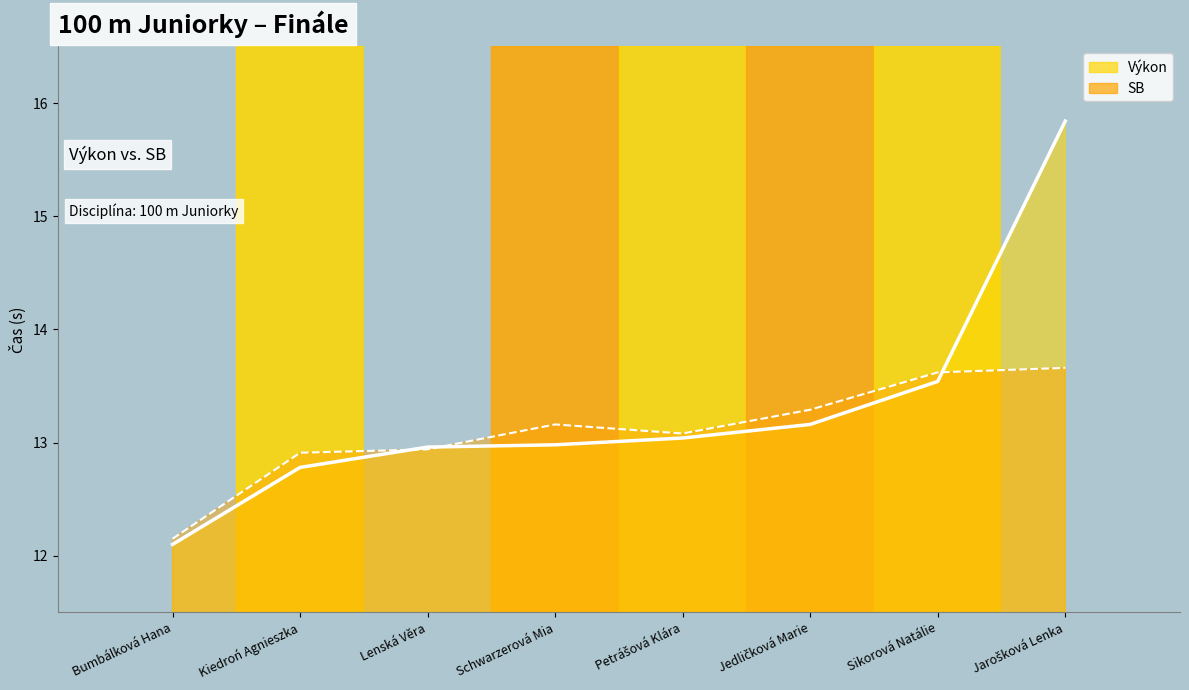

List the series in order of their overall mean, lowest first.

SB (line), Výkon (line)